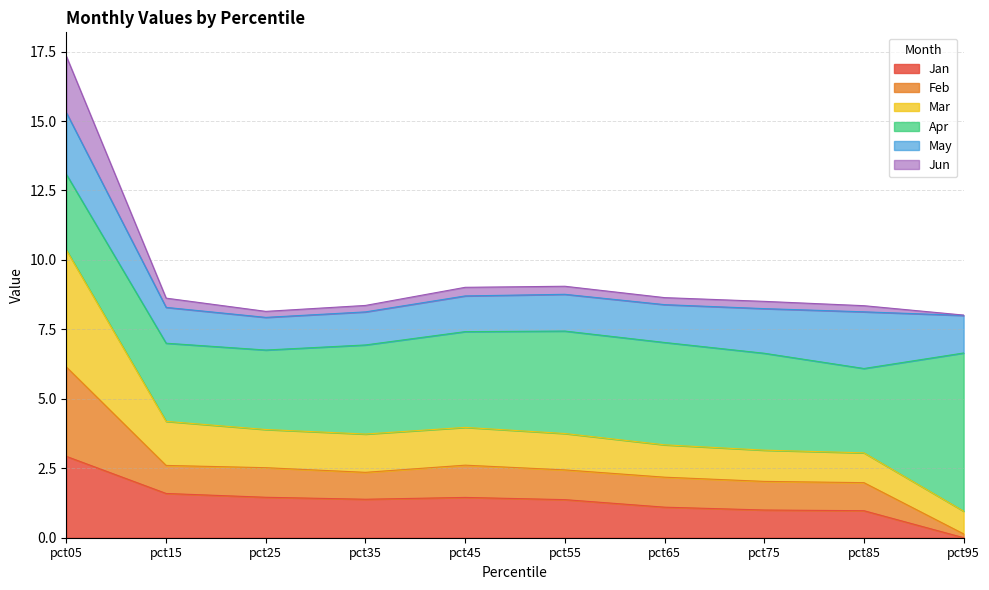

At which category is the sum across all series the highest?

pct05